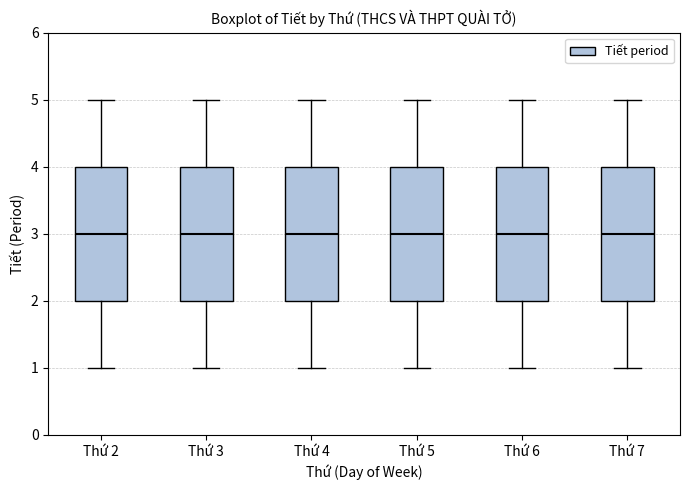

Reading left to right, transcribe this box plot: for each box, give where its median line is, the range the box spans, and where its two whiskers end, as read against the y-axis. The values are not printed on the chart, so give them approximately, as read against the axis.

Thứ 2: median 3, box 2 to 4, whiskers 1 to 5
Thứ 3: median 3, box 2 to 4, whiskers 1 to 5
Thứ 4: median 3, box 2 to 4, whiskers 1 to 5
Thứ 5: median 3, box 2 to 4, whiskers 1 to 5
Thứ 6: median 3, box 2 to 4, whiskers 1 to 5
Thứ 7: median 3, box 2 to 4, whiskers 1 to 5